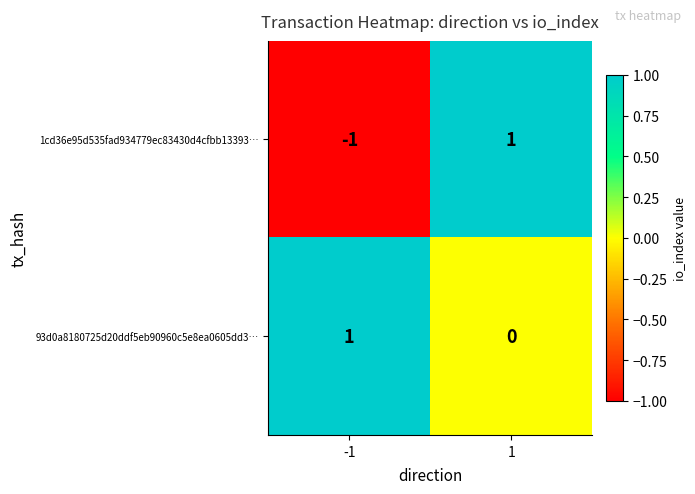

The value of 93d0a8180725d20ddf5eb90960c5e8ea0605dd3… at -1 is 2. True or false?

False